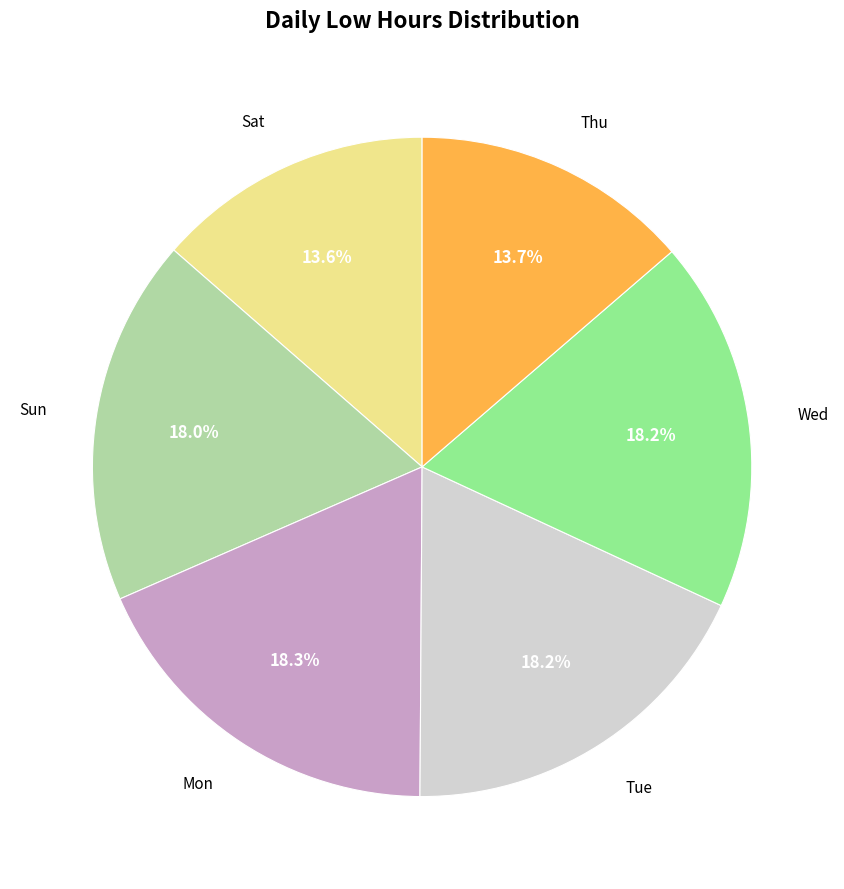

What portion of the pie excludes Sat?

86.4%